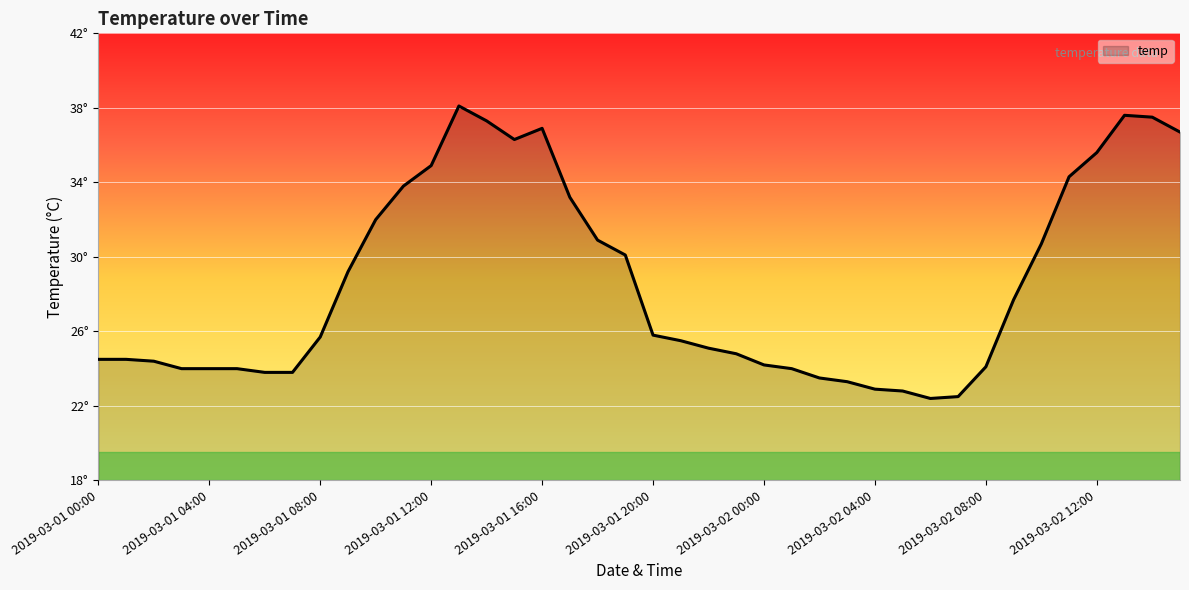

Reading left to right, transcribe all the data shown in this chart.

24.5	24.5	24.4	24.0	24.0	24.0	23.8	23.8	25.7	29.2	32.0	33.8	34.9	38.1	37.3	36.3	36.9	33.2	30.9	30.1	25.8	25.5	25.1	24.8	24.2	24.0	23.5	23.3	22.9	22.8	22.4	22.5	24.1	27.7	30.7	34.3	35.6	37.6	37.5	36.7